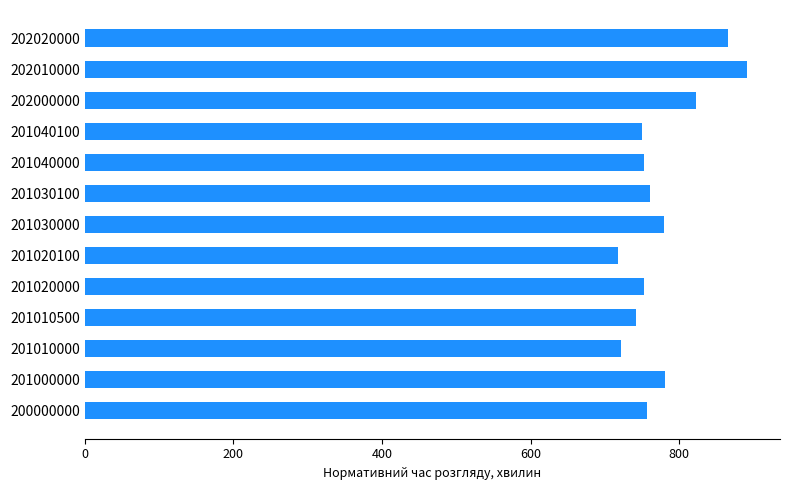

How many bars are there in total?

13